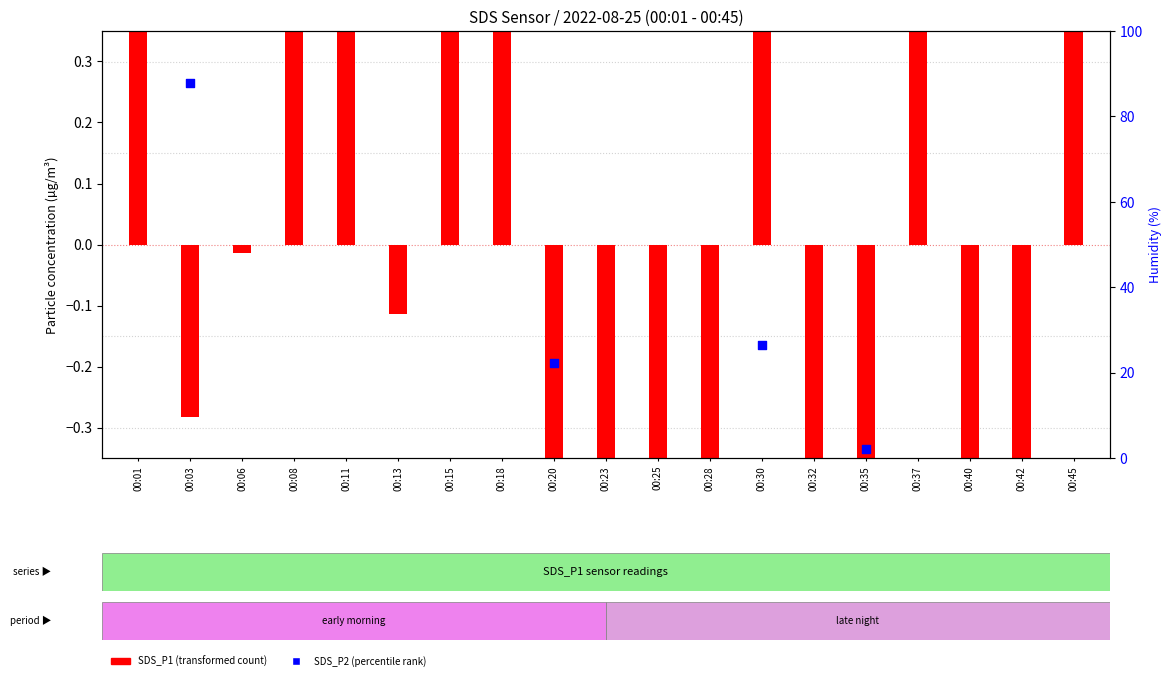

Which series reaches the maximum Y coordinate?

SDS_P1 (transformed)